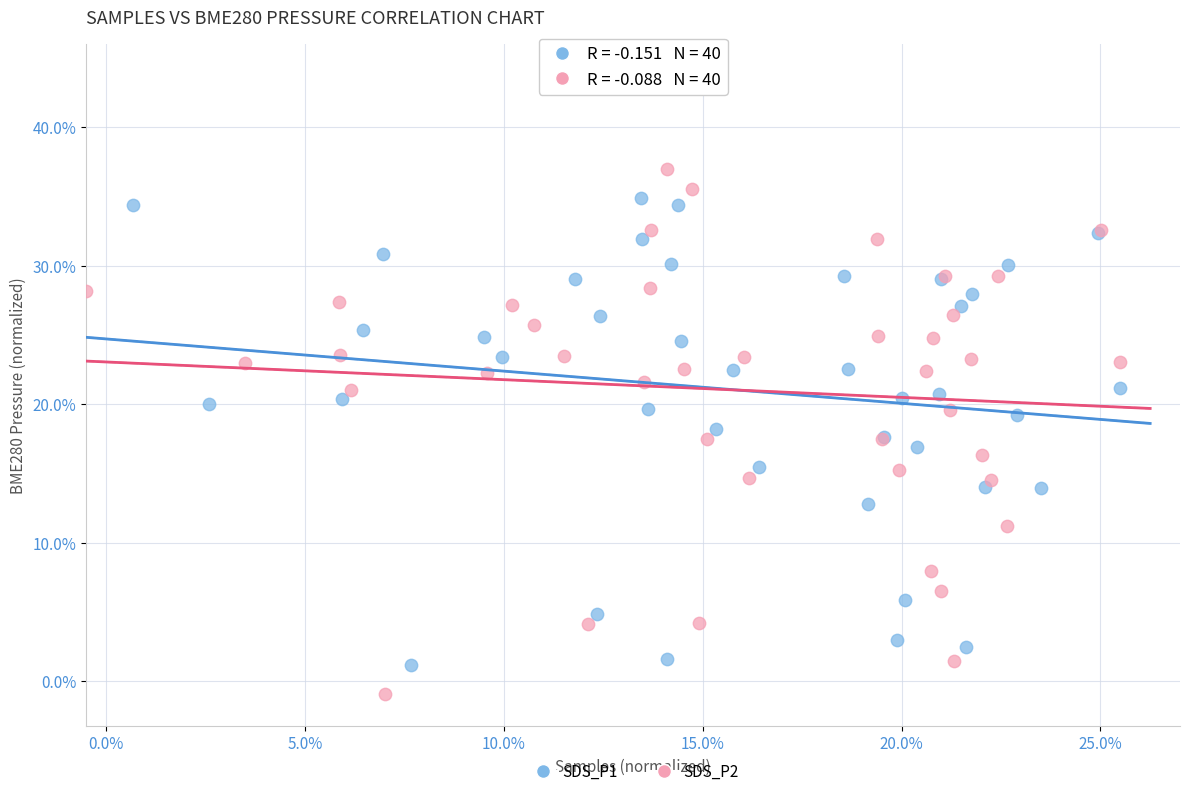

Which series contains the lowest Y value?

SDS_P2